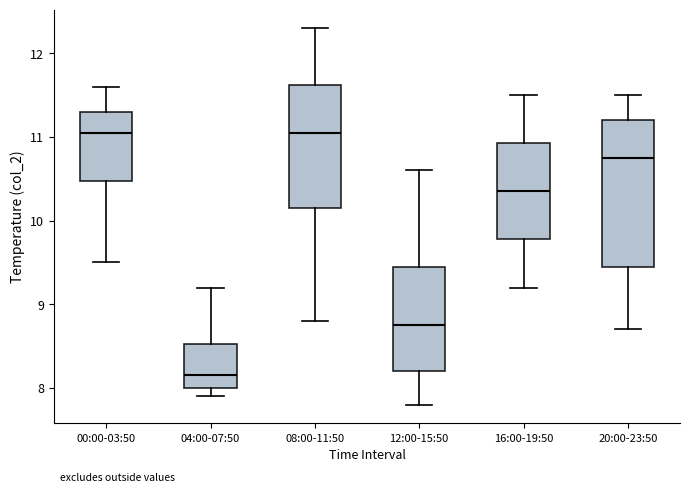

Where is the lower edge of the box for 08:00-11:50 on the y-axis? The values are not printed on the chart, so give them approximately, as read against the axis.

10.2